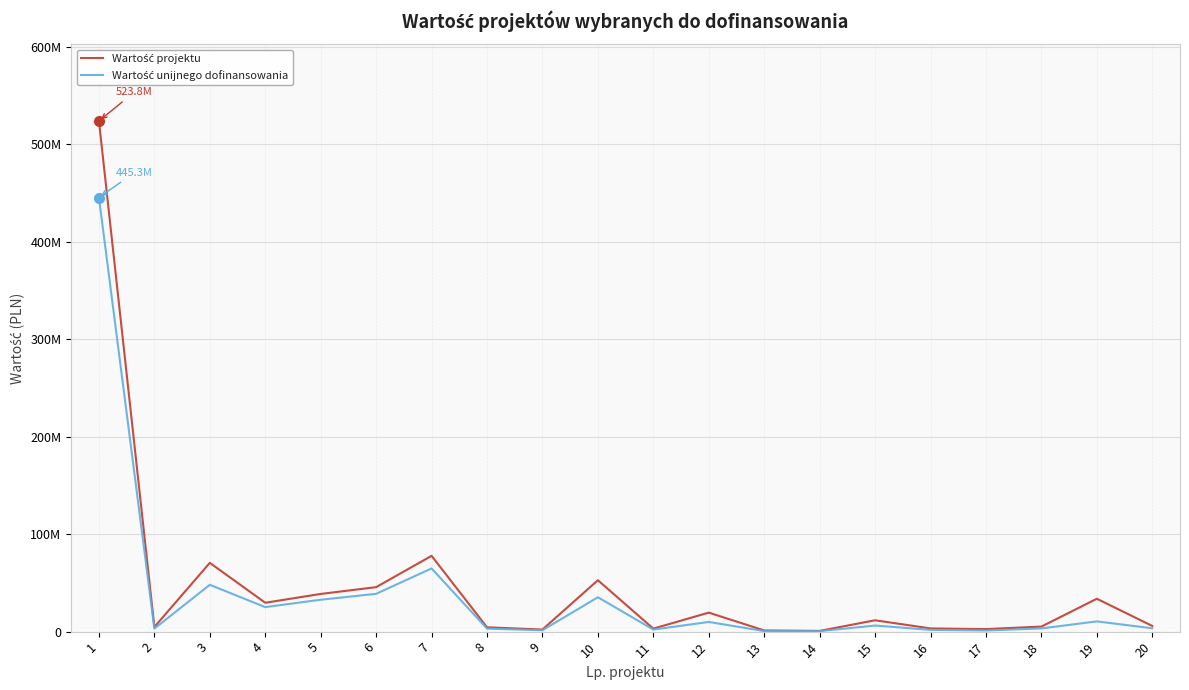

What is the difference between the maximum and second lowest values in the Wartość projektu series?

522642436.8